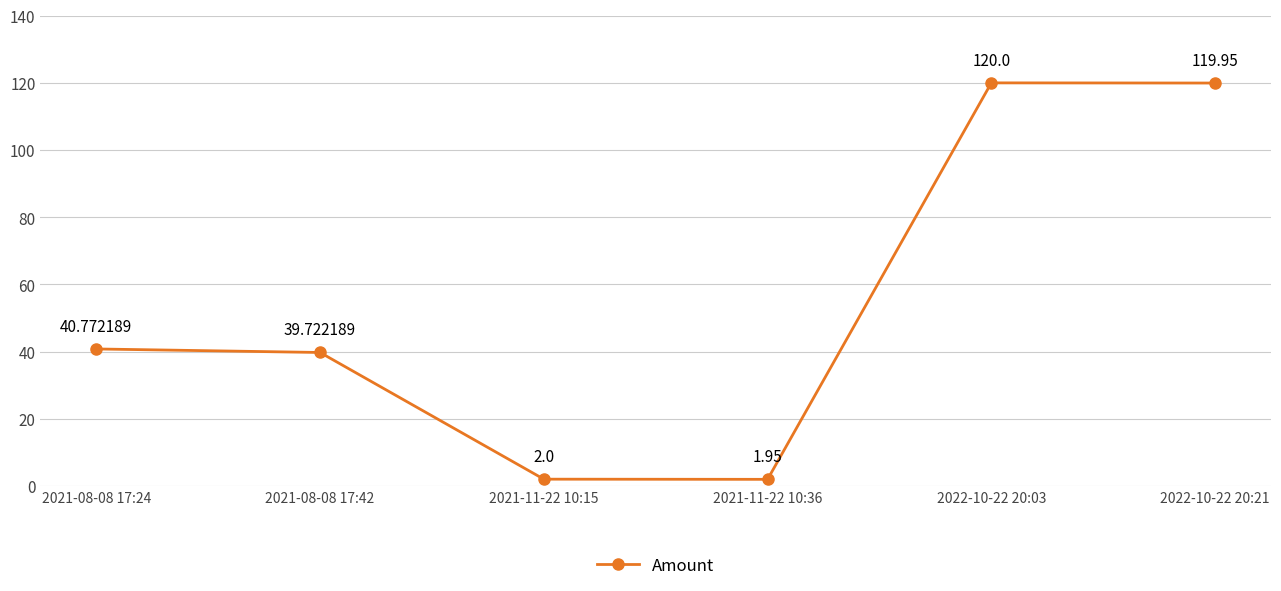

How many interior local valleys (lower than both neighbors) does the data have?

1